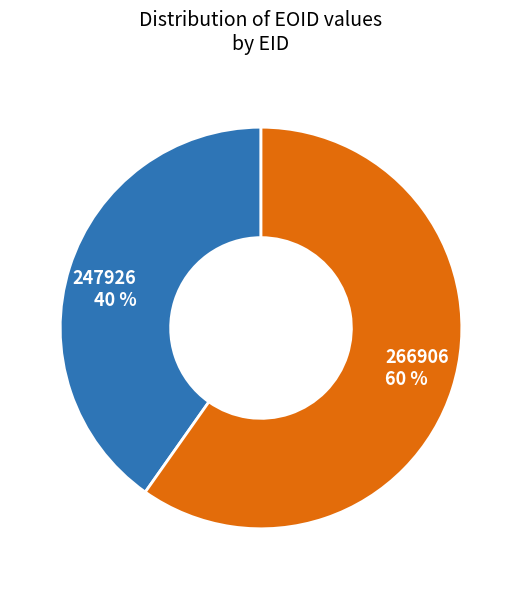

To the nearest percent, what is the combined percentage of 247926 and 266906?

100%